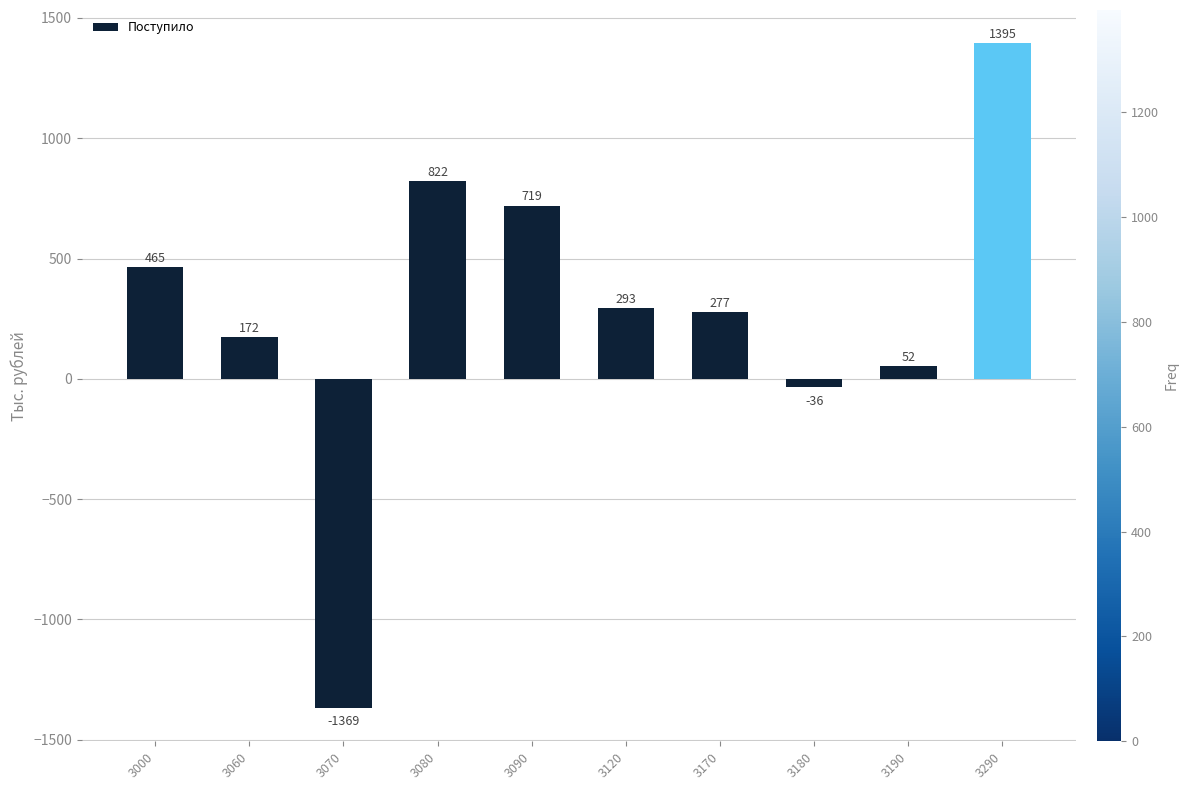

What is the difference between the maximum and minimum values?

2764